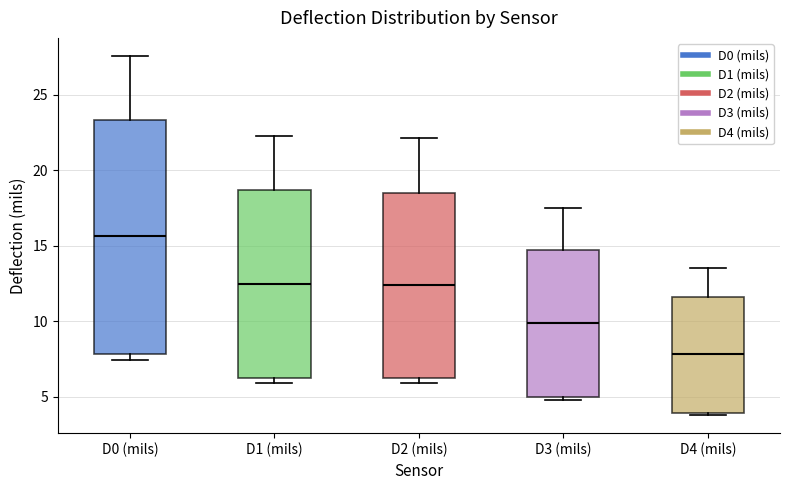

Reading left to right, transcribe this box plot: for each box, give where its median line is, the range the box spans, and where its two whiskers end, as read against the y-axis. The values are not printed on the chart, so give them approximately, as read against the axis.

D0 (mils): median 15.5, box 8.0 to 23.5, whiskers 7.5 to 27.5
D1 (mils): median 12.5, box 6.5 to 18.5, whiskers 6.0 to 22.0
D2 (mils): median 12.5, box 6.0 to 18.5, whiskers 6.0 (just below the box's lower edge) to 22.0
D3 (mils): median 10.0, box 5.0 to 14.5, whiskers 5.0 (just below the box's lower edge) to 17.5
D4 (mils): median 8.0, box 4.0 to 11.5, whiskers 4.0 to 13.5